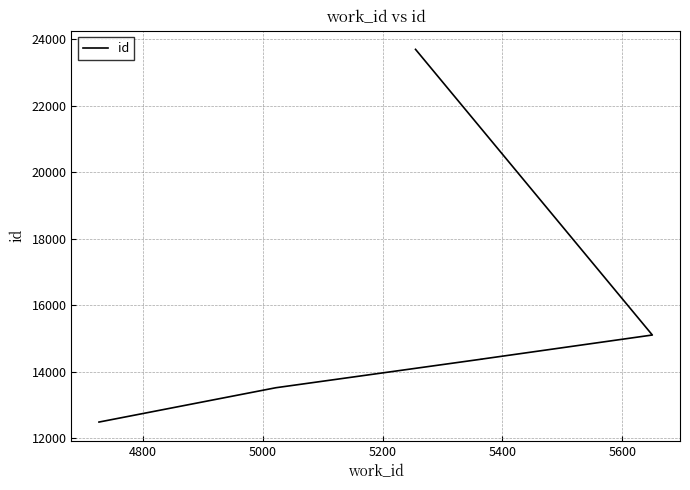

What is the value of the 5th point from the left?

15101